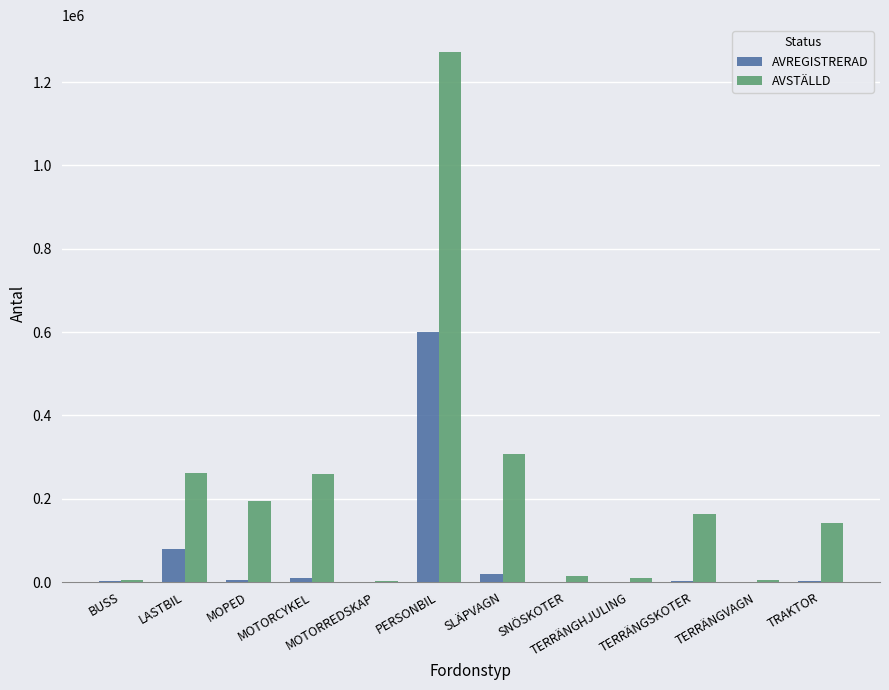

What is the sum of all AVSTÄLLD values?

2634777